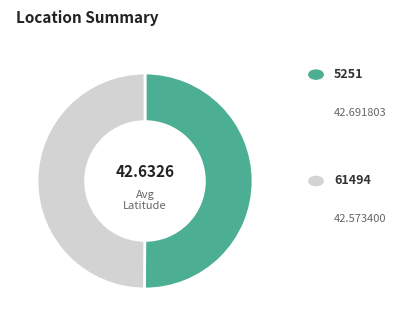

To the nearest percent, what is the average slice percentage?

50%